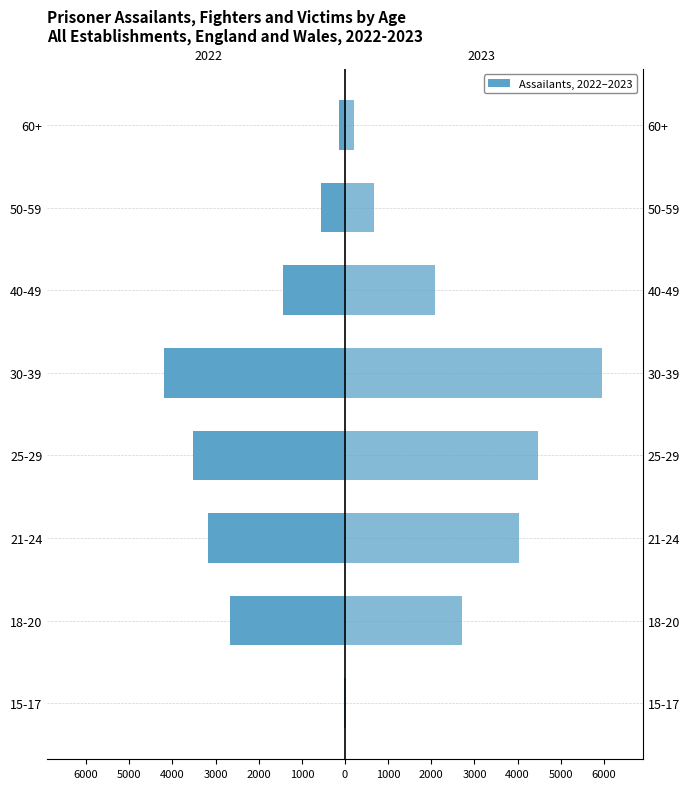

What is the minimum value for 2023 (Assailants)?

16